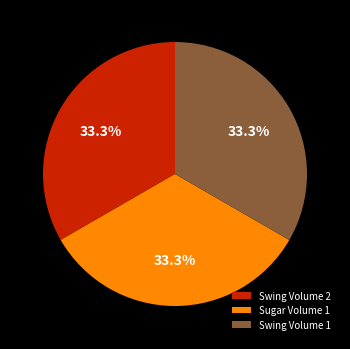

Combined, do Sugar Volume 1 and Swing Volume 2 account for over 50%?

Yes